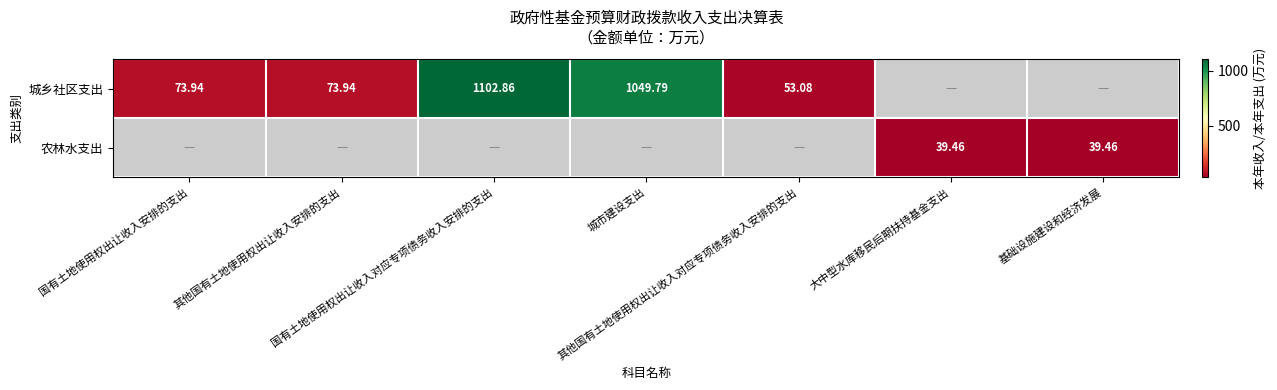

How many series are shown in this chart?

2